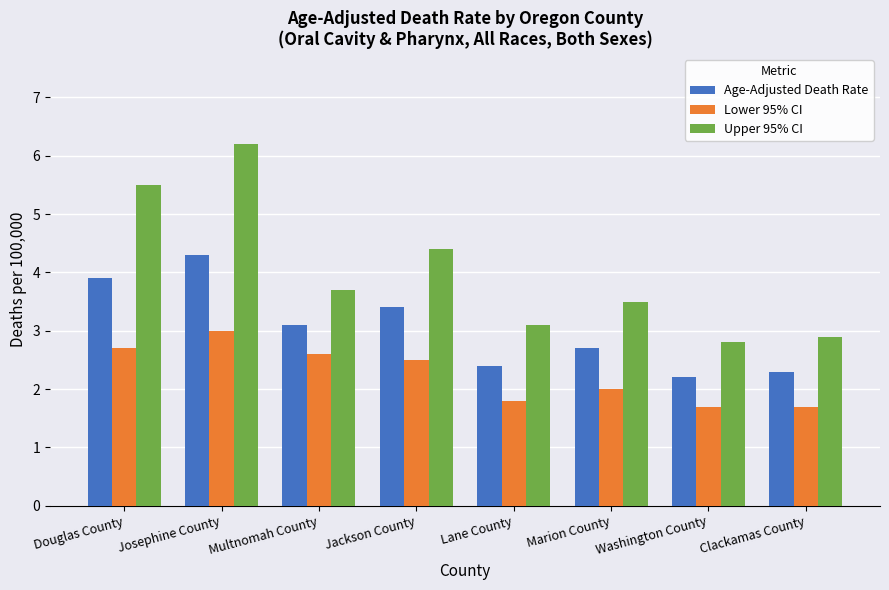

Reading left to right, transcribe all the data shown in this chart.

Age-Adjusted Death Rate: 3.9	4.3	3.1	3.4	2.4	2.7	2.2	2.3
Lower 95% CI: 2.7	3.0	2.6	2.5	1.8	2.0	1.7	1.7
Upper 95% CI: 5.5	6.2	3.7	4.4	3.1	3.5	2.8	2.9